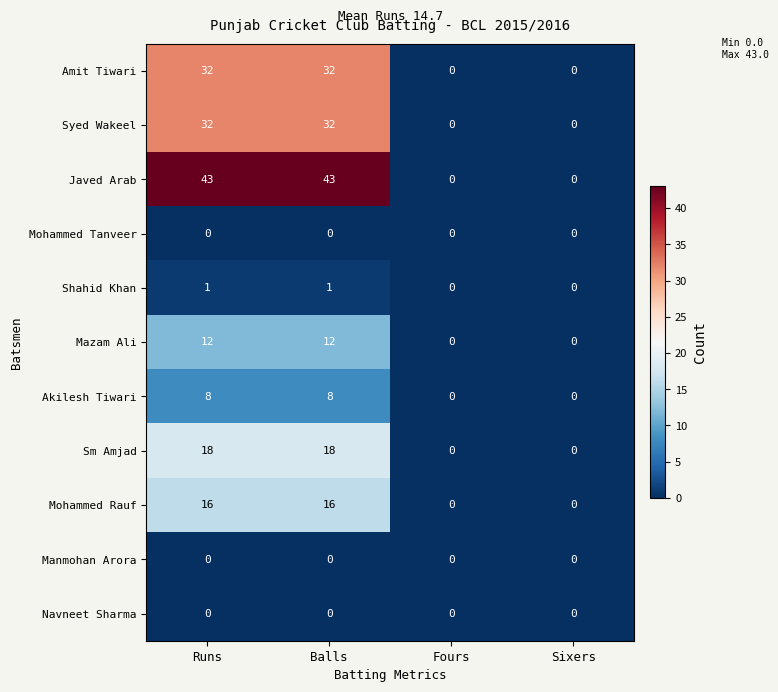

Read the Javed Arab value at Runs.

43